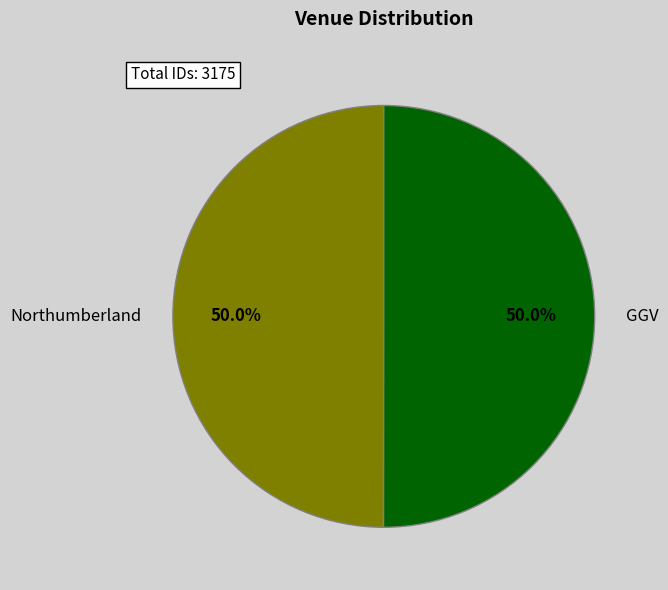

To the nearest percent, what is the combined percentage of Northumberland and GGV?

100%